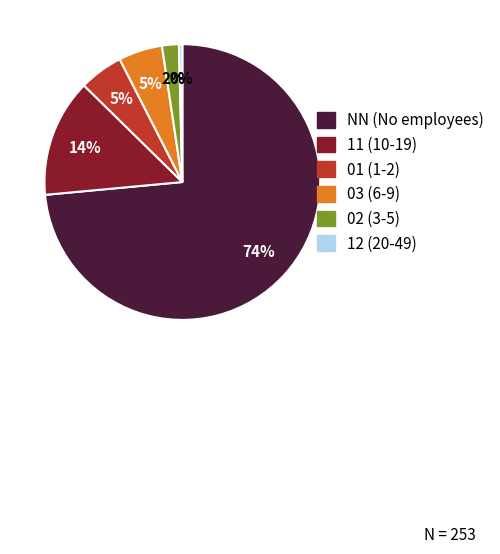

What is the largest slice in the pie chart?

NN